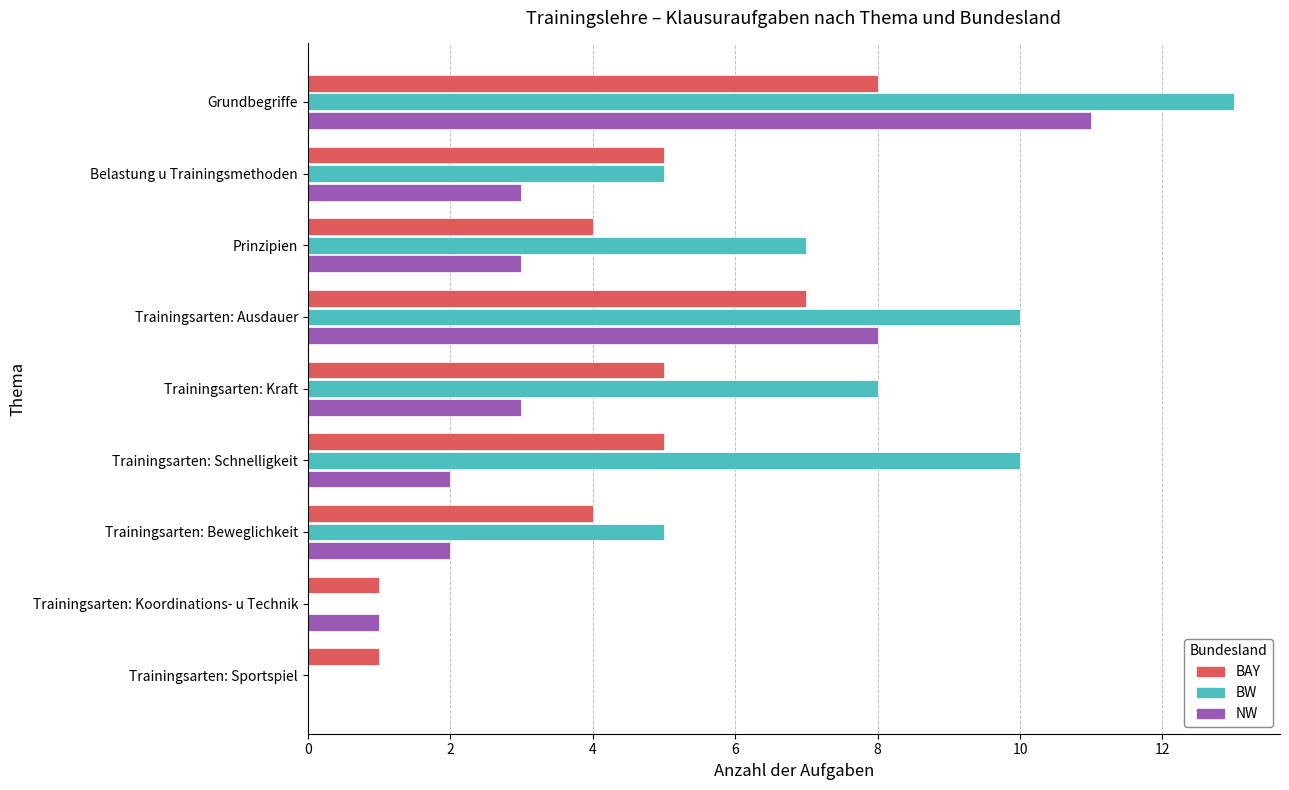

What is the sum of all BAY values?

40